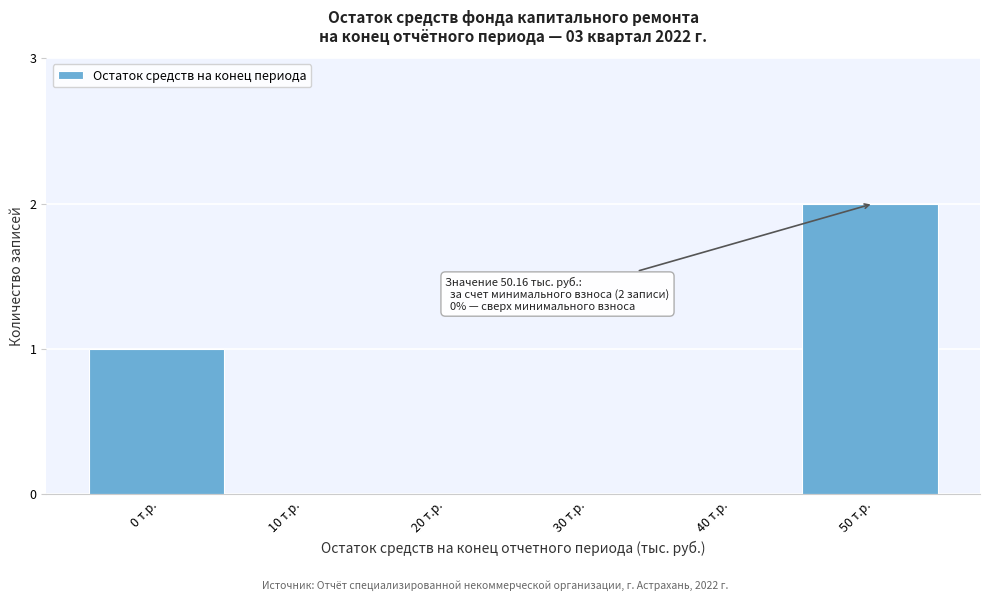

Reading left to right, what are all the values shown in this chart?

0 т.р.=1	10 т.р.=0	20 т.р.=0	30 т.р.=0	40 т.р.=0	50 т.р.=2